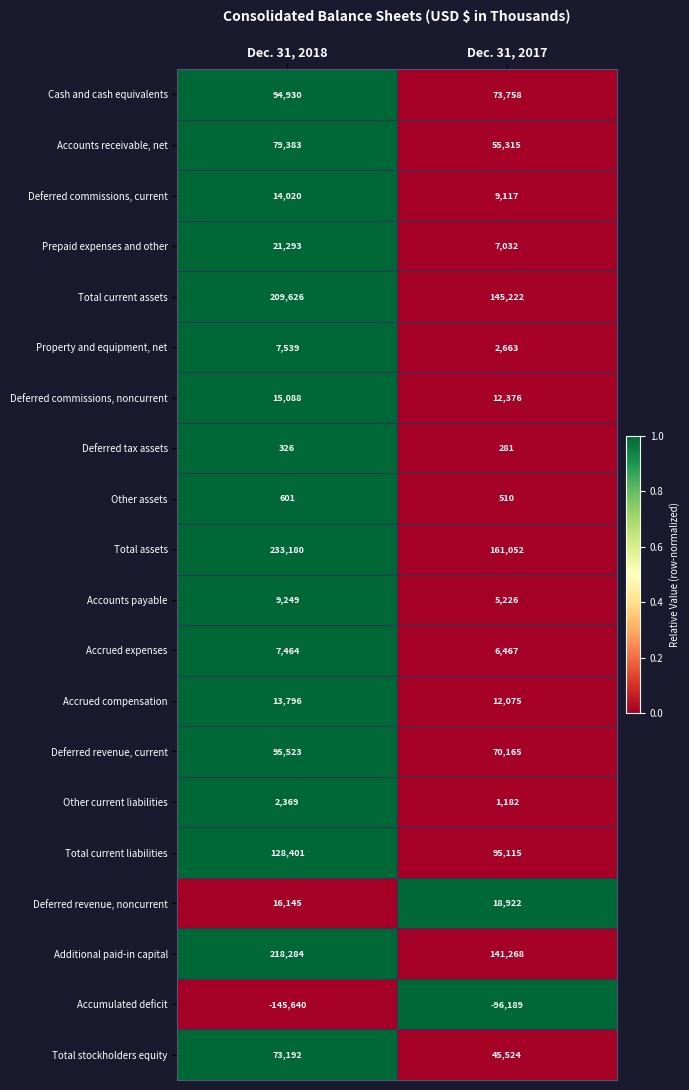

Rank the series by their maximum value, from highest to lowest.

Total assets, Additional paid-in capital, Total current assets, Total current liabilities, Deferred revenue, current, Cash and cash equivalents, Accounts receivable, net, Total stockholders equity, Prepaid expenses and other, Deferred revenue, noncurrent, Deferred commissions, noncurrent, Deferred commissions, current, Accrued compensation, Accounts payable, Property and equipment, net, Accrued expenses, Other current liabilities, Other assets, Deferred tax assets, Accumulated deficit